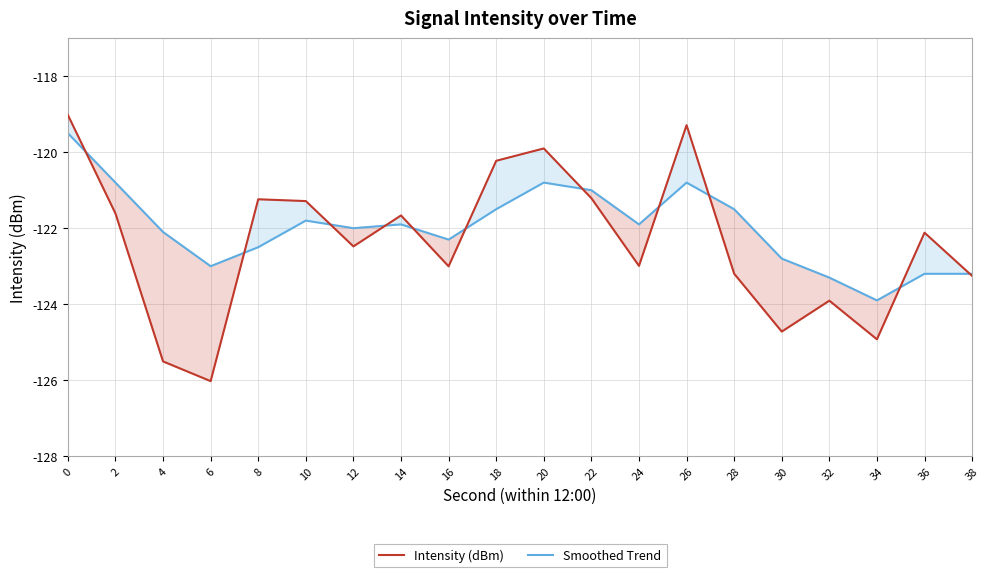

What is the value of the Intensity (dBm) point at the 18th from the left?

-124.9